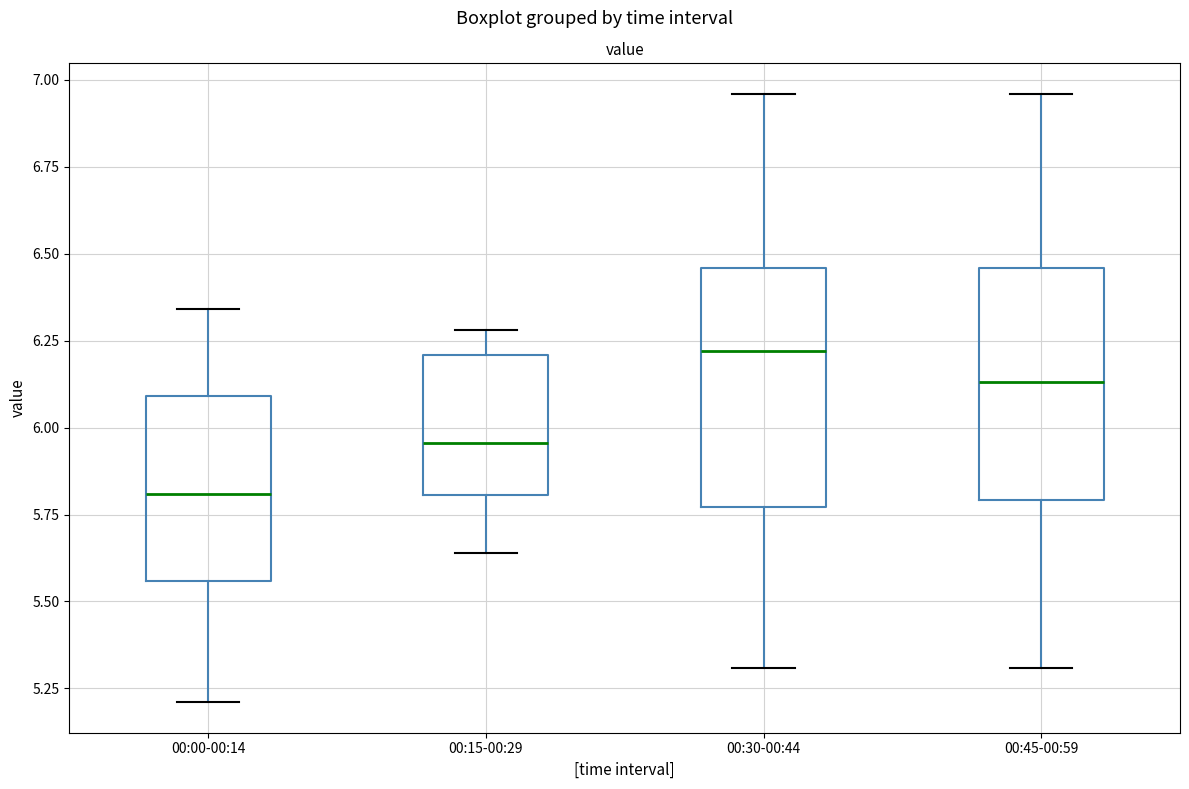

Where does the median line of the box for 00:45-00:59 sit on the y-axis? The values are not printed on the chart, so give them approximately, as read against the axis.

6.15